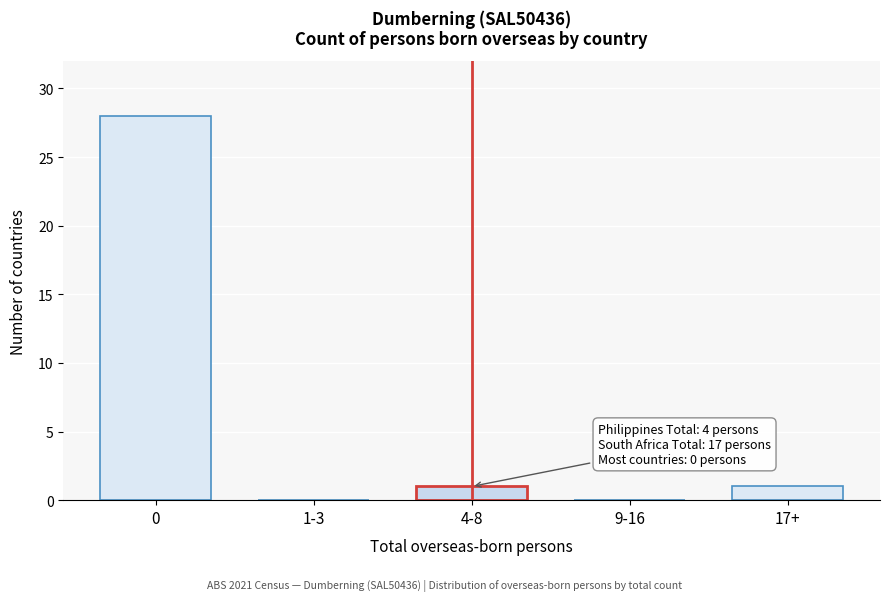

Reading left to right, extract all data points from this chart.

0=28	1-3=0	4-8=1	9-16=0	17+=1